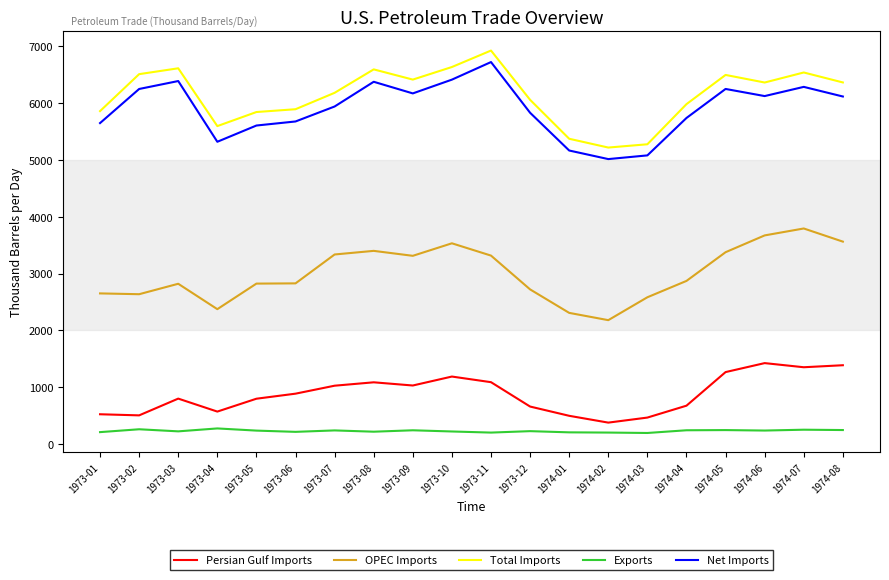

Which series changed the most between 1973-03 and 1974-01?

Total Imports